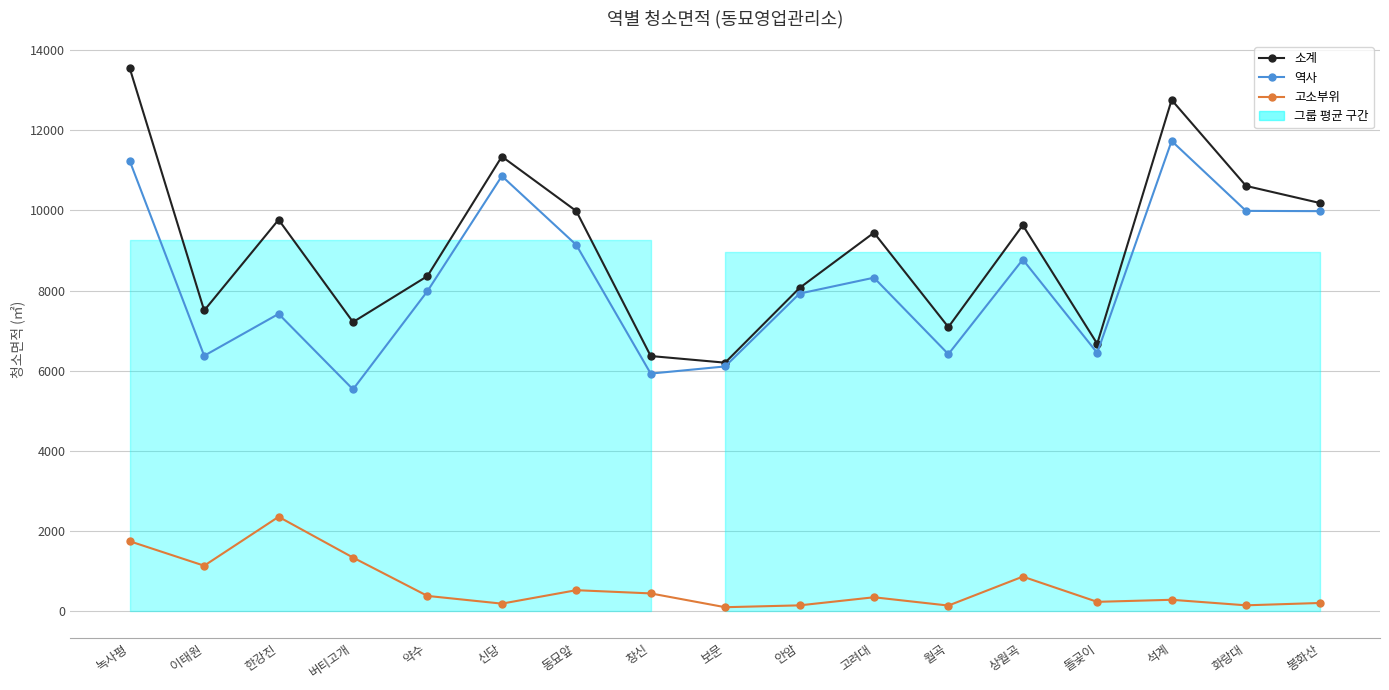

Rank the series by their maximum value, from highest to lowest.

소계, 역사, 고소부위